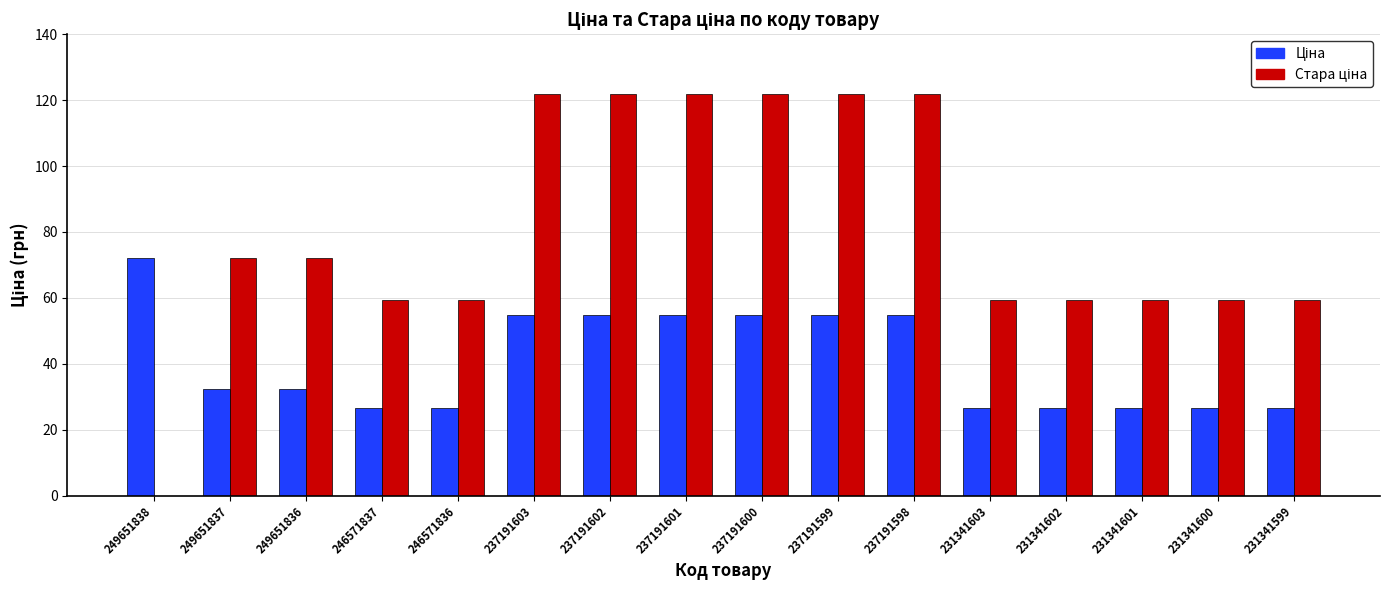

What is the maximum value shown in the chart?

121.8